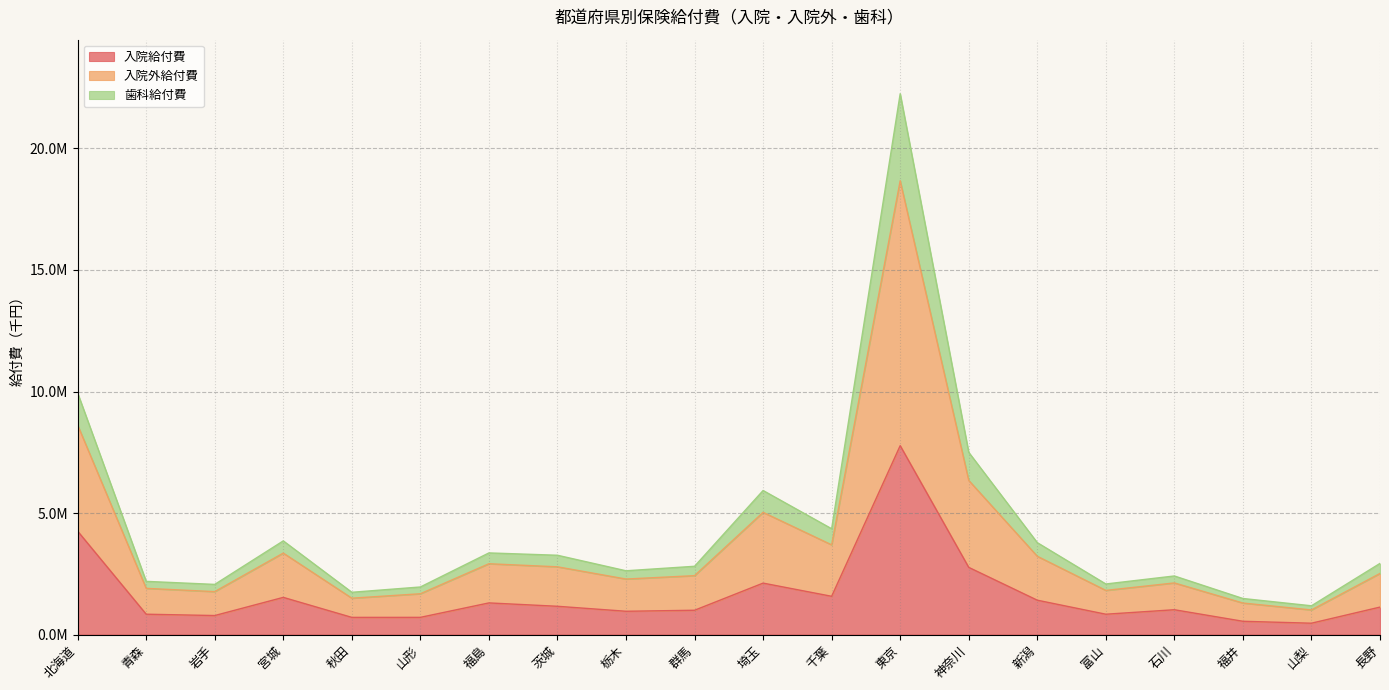

Which series has the largest total across all categories?

入院外給付費